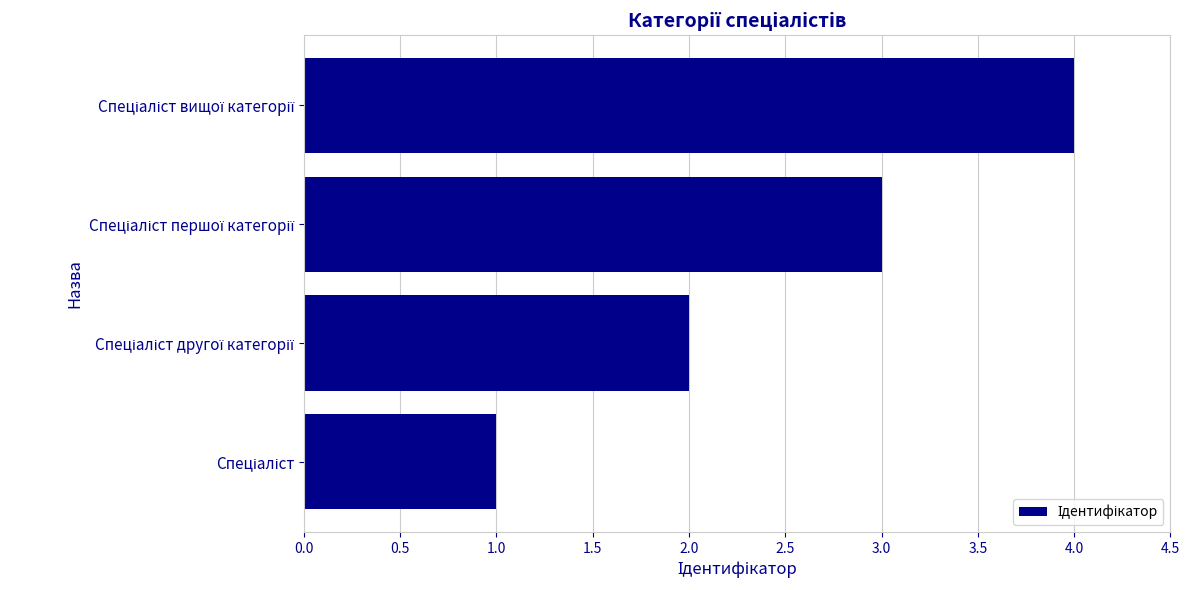

What is the maximum value shown in the chart?

4